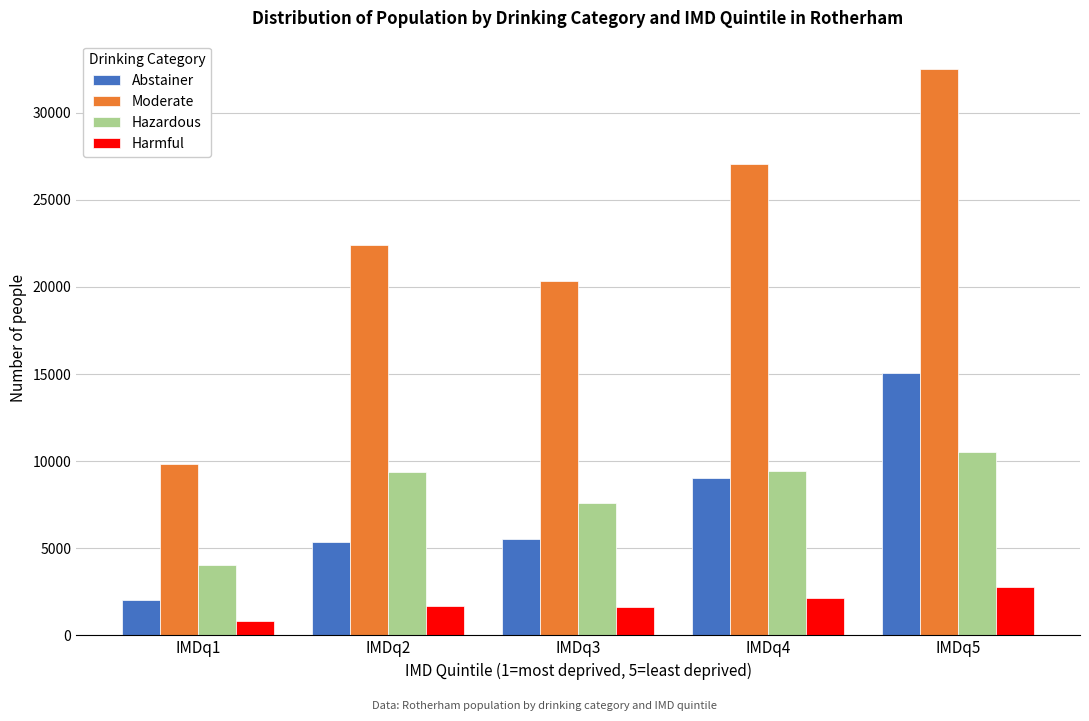

What is the minimum value shown in the chart?

819